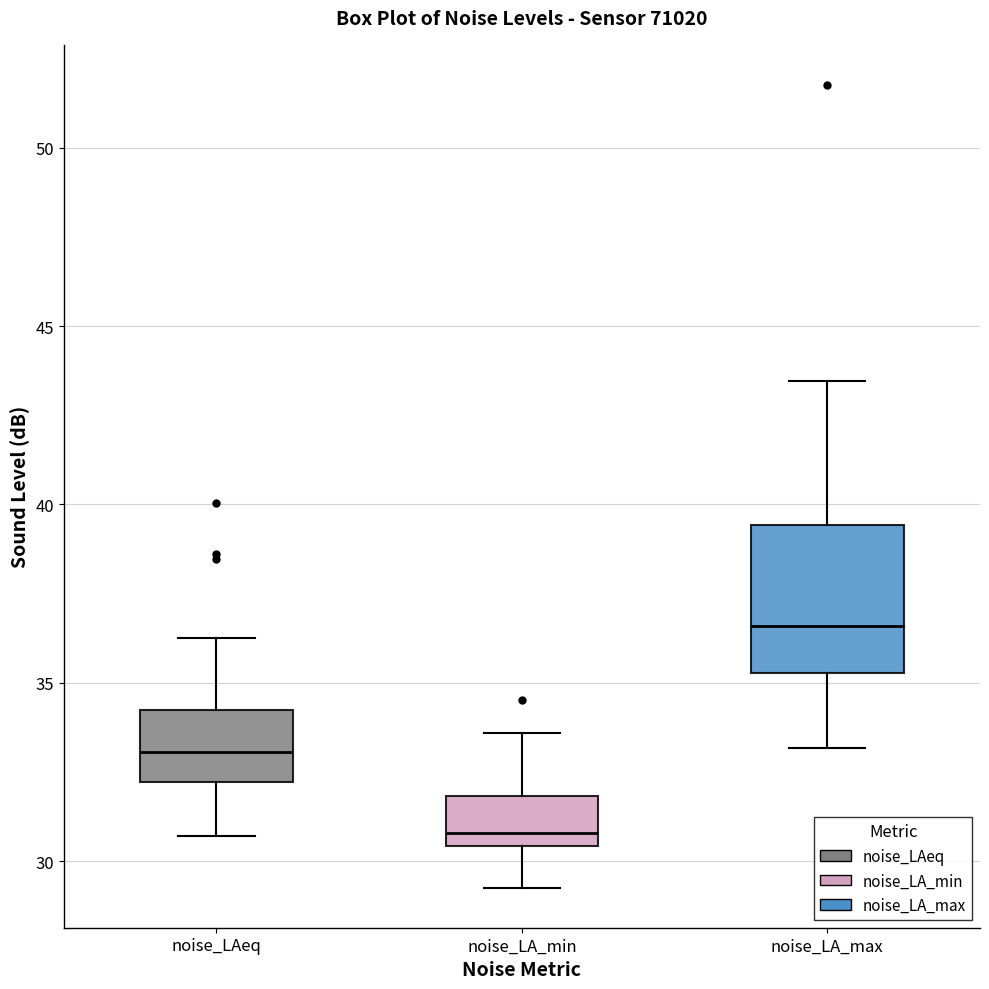

Reading left to right, read every box against the y-axis: the position of its median line, the range the box covers, and the ends of its whiskers. The values are not printed on the chart, so give them approximately, as read against the axis.

noise_LAeq: median 33.0, box 32.0 to 34.0, whiskers 30.5 to 36.5
noise_LA_min: median 31.0, box 30.5 to 32.0, whiskers 29.5 to 33.5
noise_LA_max: median 36.5, box 35.5 to 39.5, whiskers 33.0 to 43.5